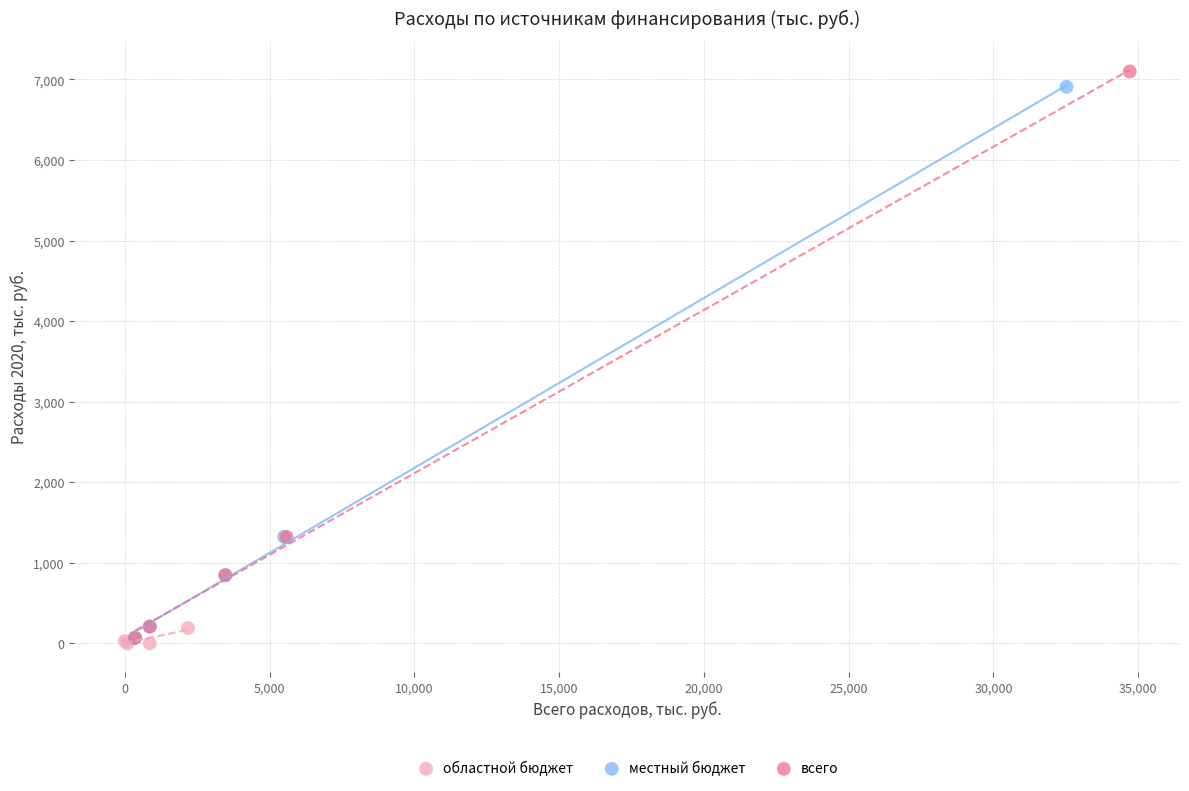

Which series contains the lowest Y value?

областной бюджет